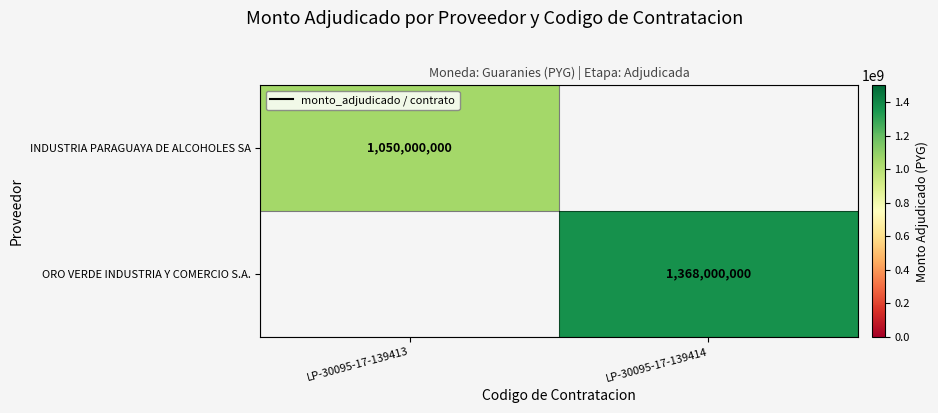

Is the value of INDUSTRIA PARAGUAYA DE ALCOHOLES SA at LP-30095-17-139413 greater than the value of ORO VERDE INDUSTRIA Y COMERCIO S.A. at LP-30095-17-139414?

No